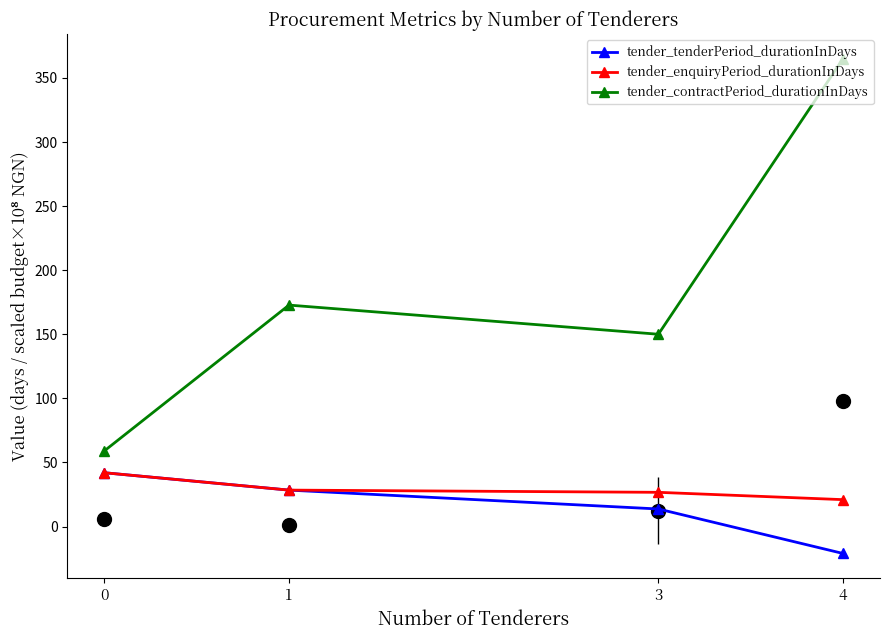

True or false: tender_contractPeriod_durationInDays and tender_enquiryPeriod_durationInDays cross at least once.

False